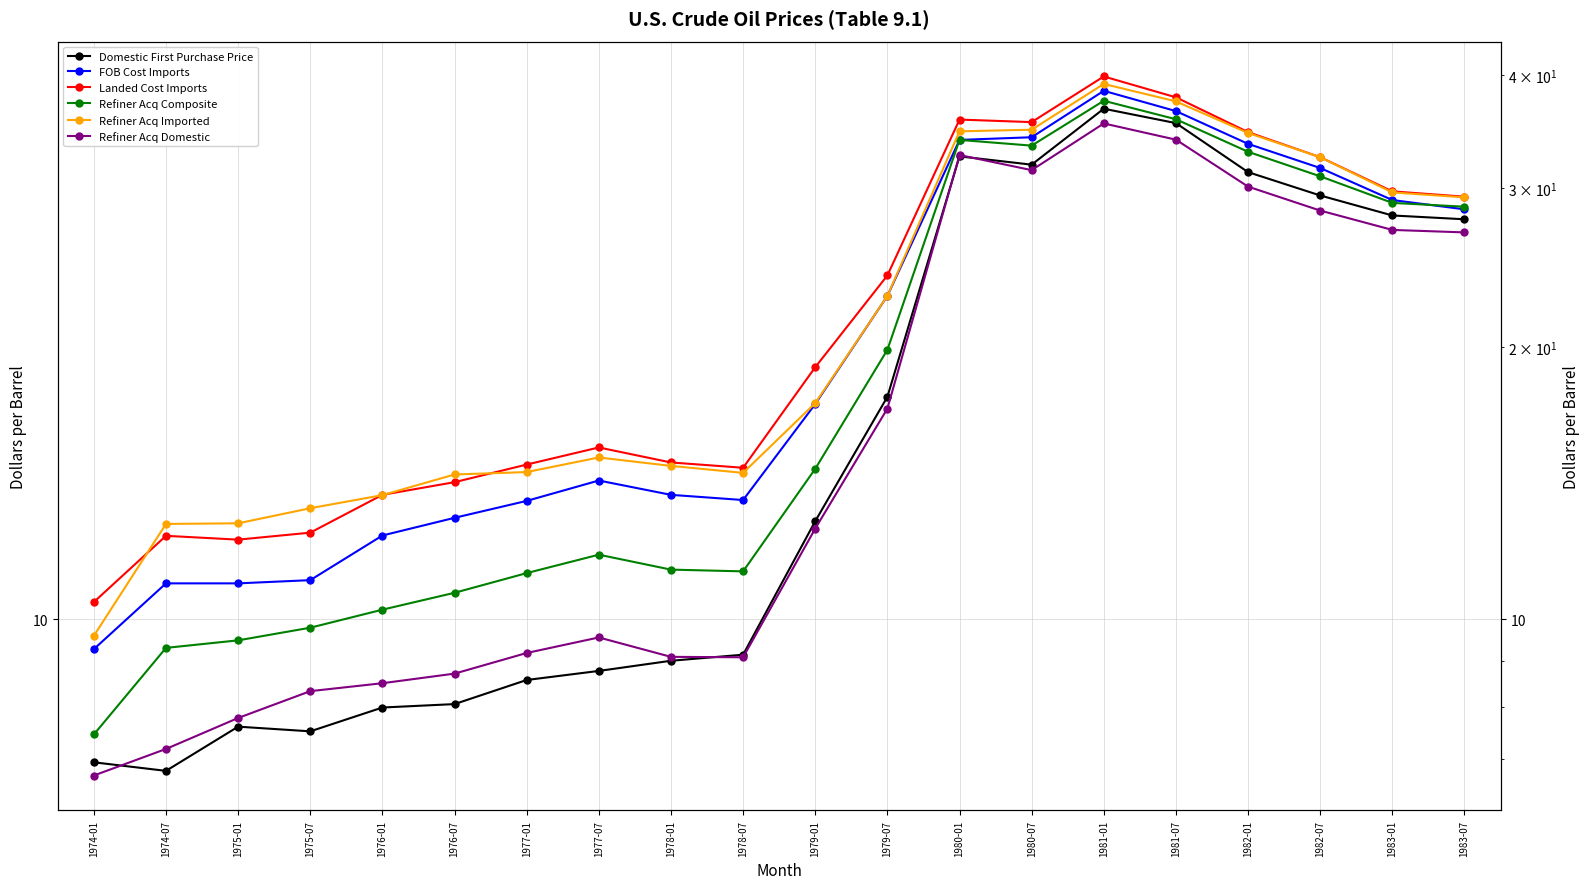

What is the highest value of the Refiner Acq Imported series?

39.1